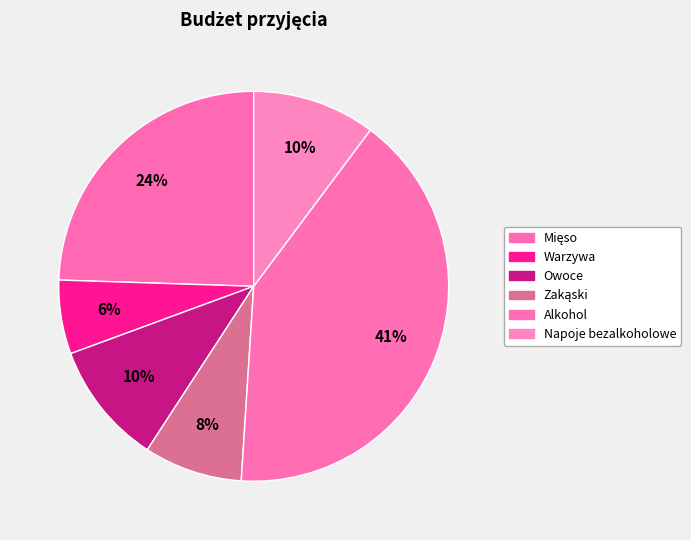

Does any single category account for the majority?

No